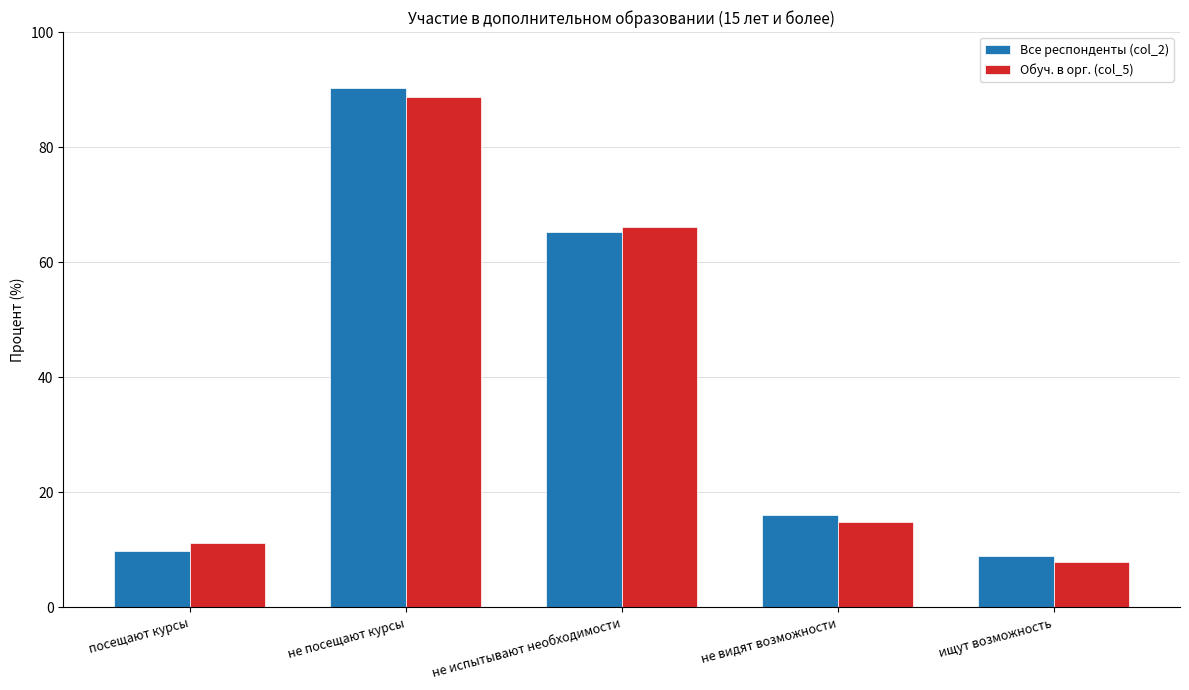

What is the minimum value shown in the chart?

7.8